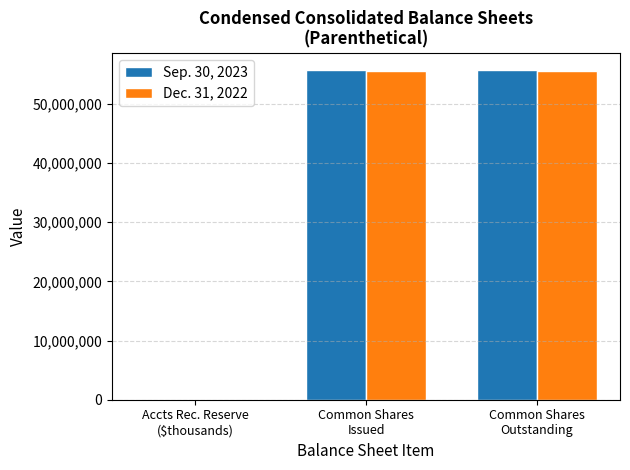

True or false: Sep. 30, 2023 has a value of 82936002 at Common Shares
Issued.

False